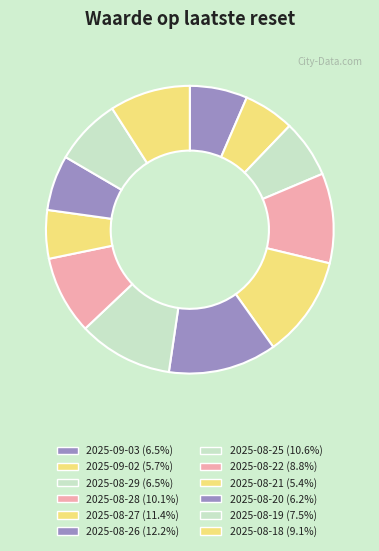

To the nearest percent, what is the average slice percentage?

8%